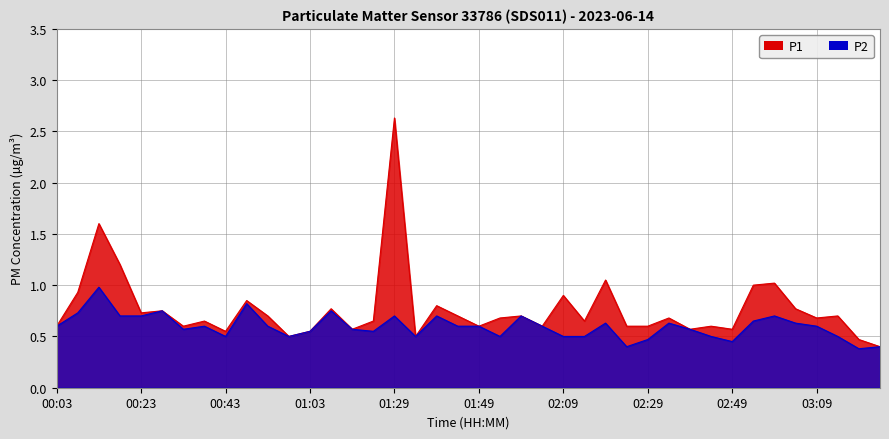

Reading left to right, list all the values displayed in this chart.

P1: 0.6	0.9	1.6	1.2	0.7	0.8	0.6	0.7	0.6	0.8	0.7	0.5	0.6	0.8	0.6	0.7	2.6	0.5	0.8	0.7	0.6	0.7	0.7	0.6	0.9	0.7	1.1	0.6	0.6	0.7	0.6	0.6	0.6	1.0	1.0	0.8	0.7	0.7	0.5	0.4
P2: 0.6	0.7	1.0	0.7	0.7	0.8	0.6	0.6	0.5	0.8	0.6	0.5	0.6	0.8	0.6	0.6	0.7	0.5	0.7	0.6	0.6	0.5	0.7	0.6	0.5	0.5	0.6	0.4	0.5	0.6	0.6	0.5	0.5	0.7	0.7	0.6	0.6	0.5	0.4	0.4